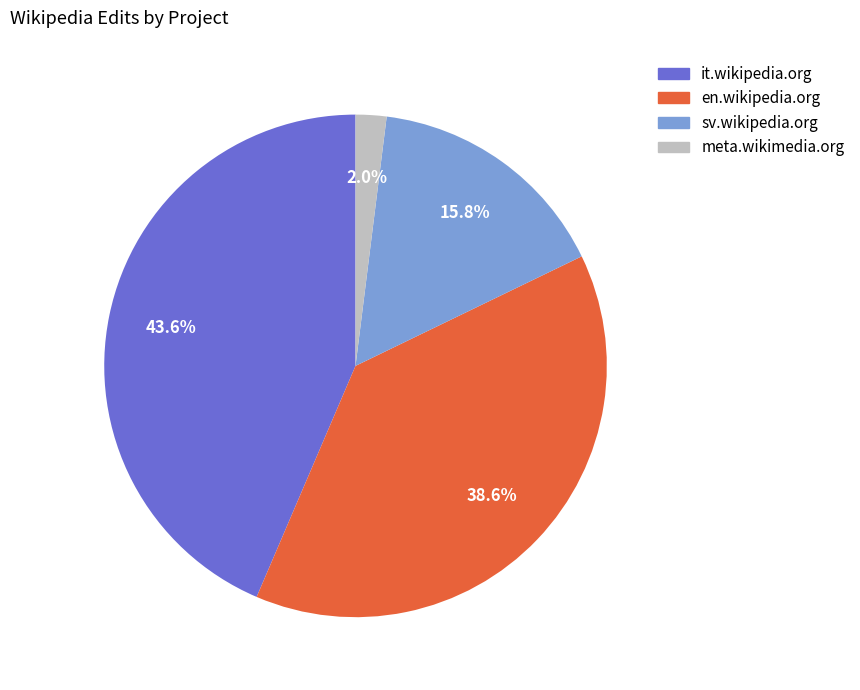

Is en.wikipedia.org the majority of the pie?

No